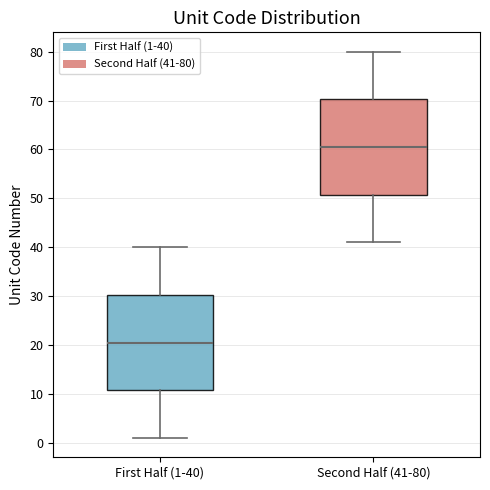

Reading left to right, read every box against the y-axis: the position of its median line, the range the box covers, and the ends of its whiskers. The values are not printed on the chart, so give them approximately, as read against the axis.

First Half (1-40): median 21, box 11 to 30, whiskers 1 to 40
Second Half (41-80): median 61, box 51 to 70, whiskers 41 to 80